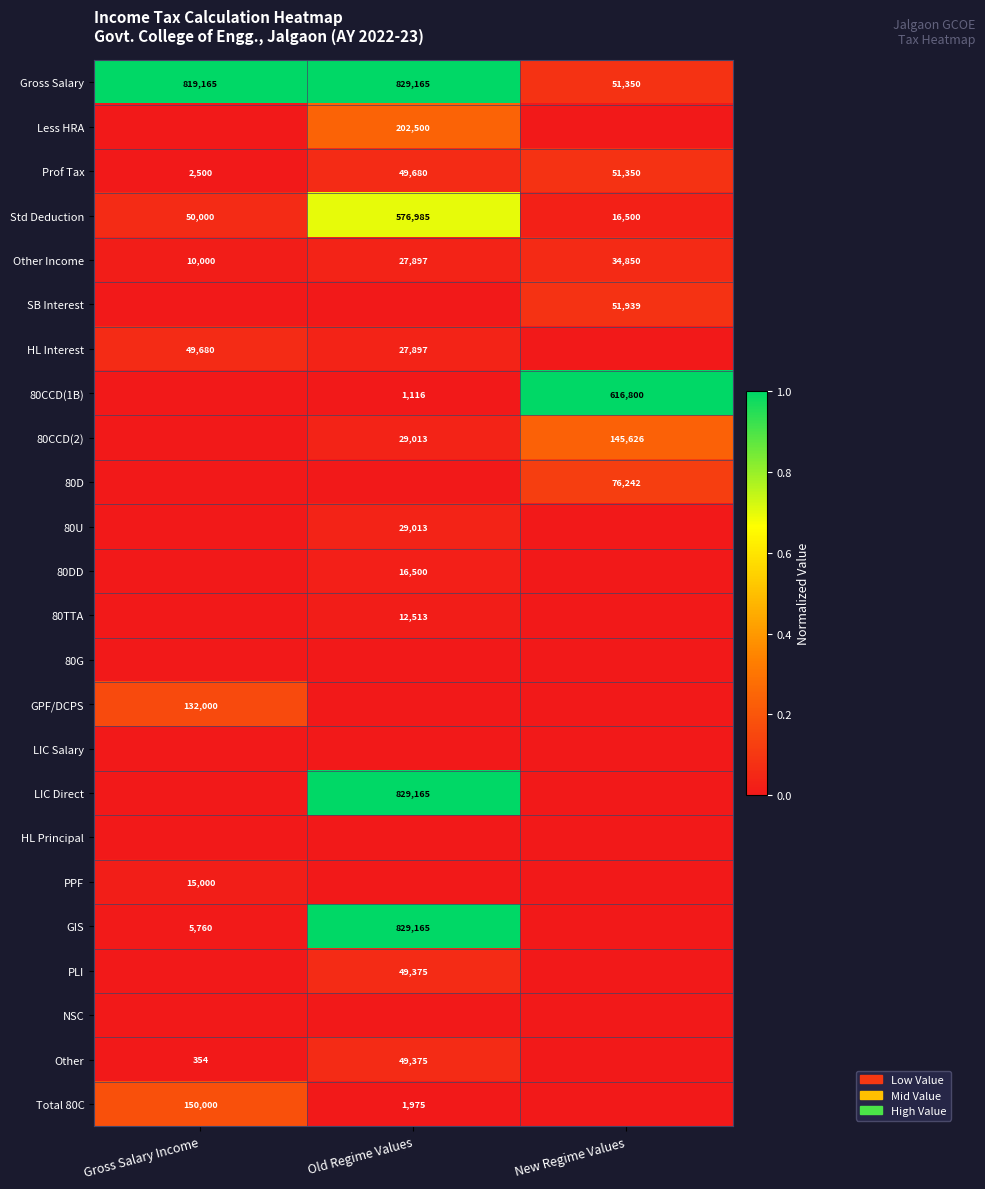

What is the highest value of the Other Income series?

34850